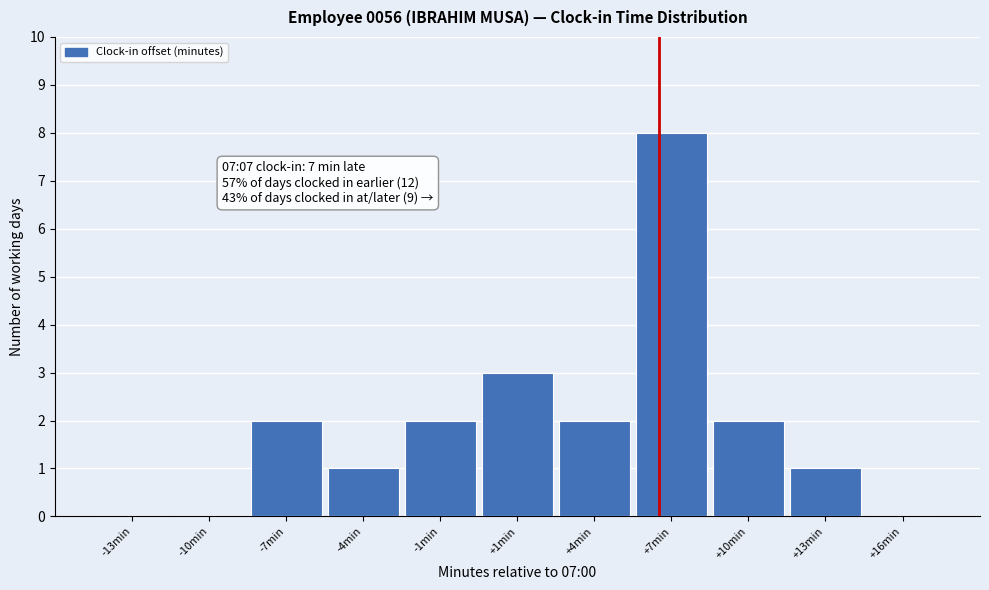

Reading left to right, what are all the values shown in this chart?

-13min=0	-10min=0	-7min=2	-4min=1	-1min=2	+1min=3	+4min=2	+7min=8	+10min=2	+13min=1	+16min=0